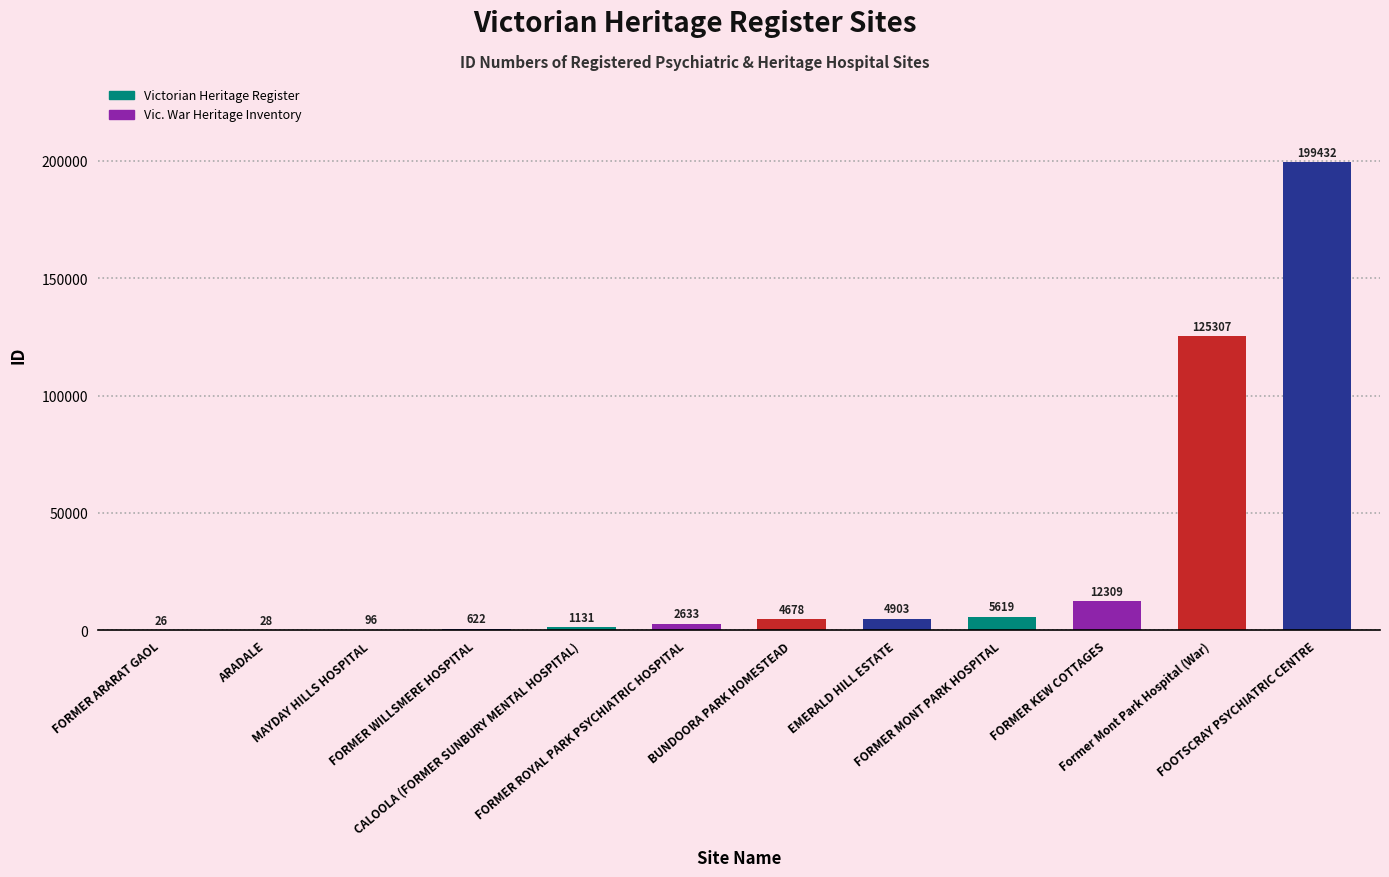

What is the maximum value shown in the chart?

199432